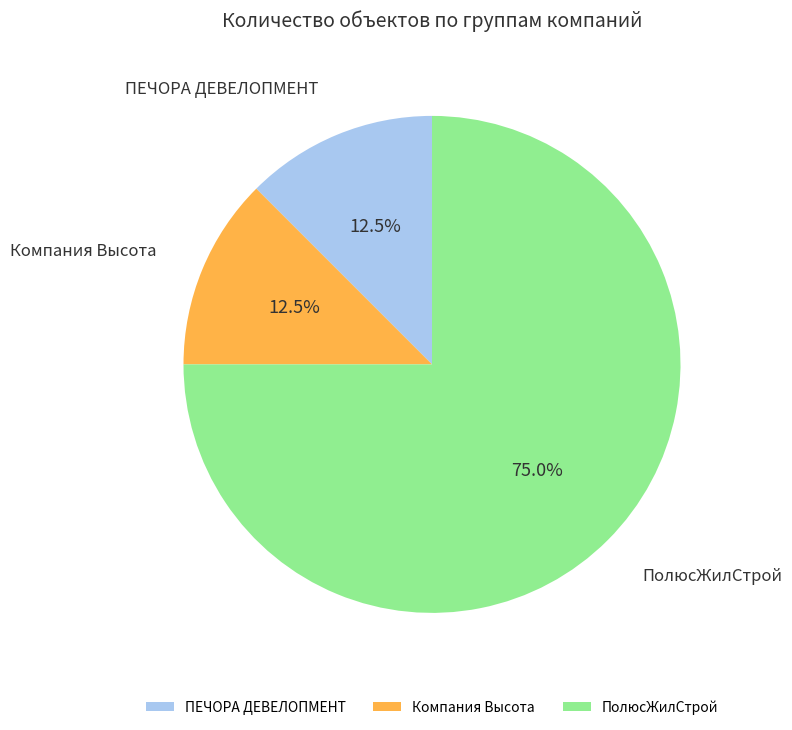

Count the number of slices in the pie.

3